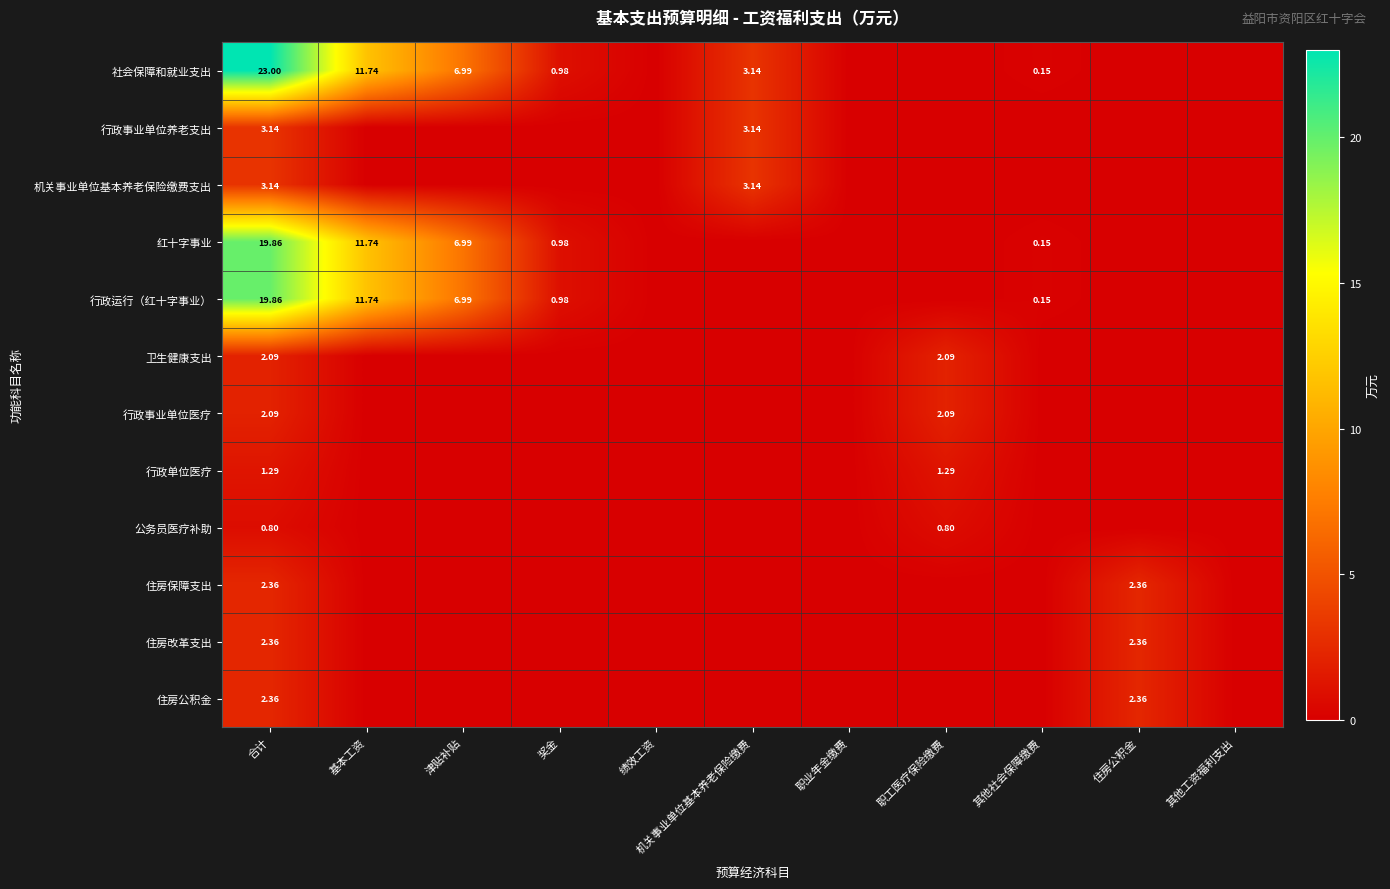

Which label corresponds to the largest value in the chart?

合计